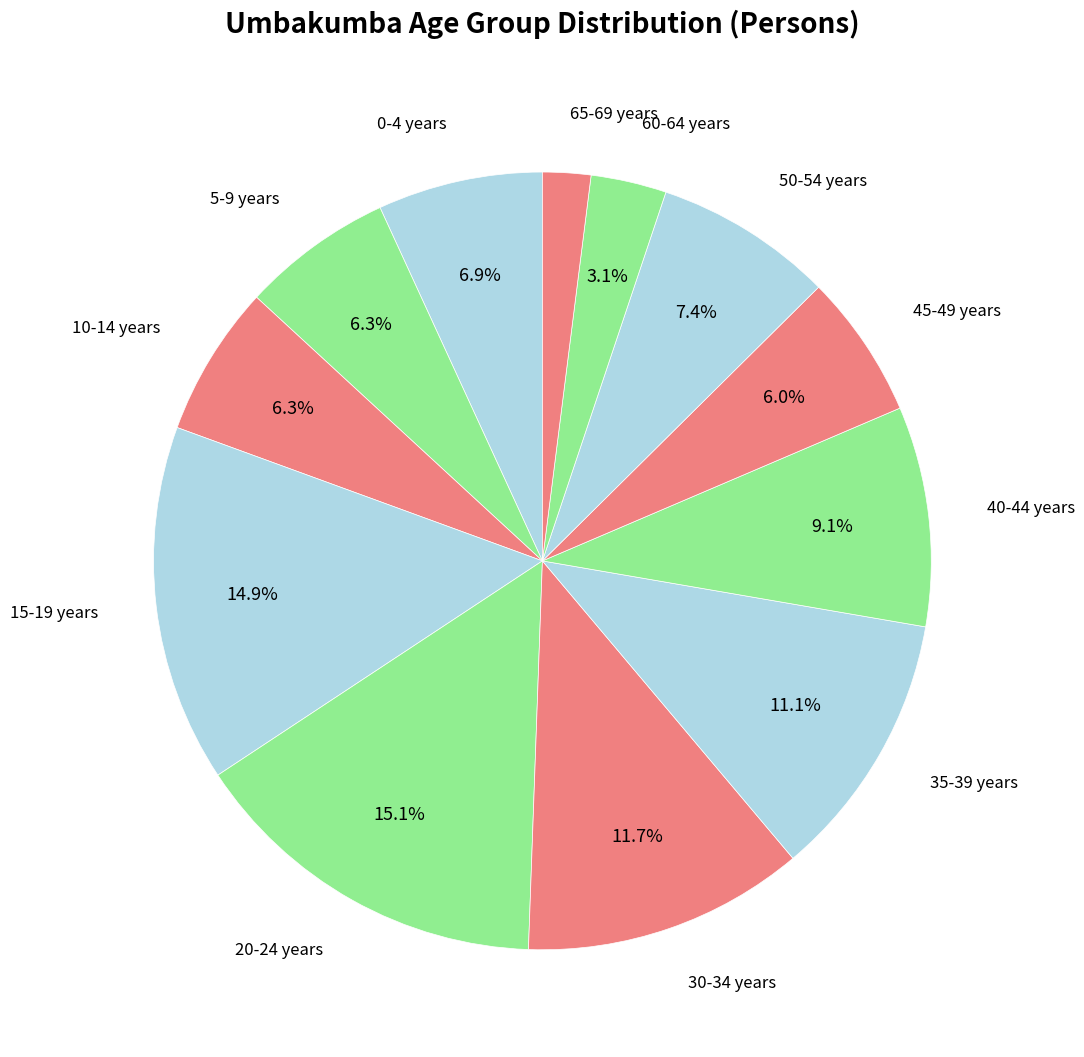

Which slice is the largest?

20-24 years